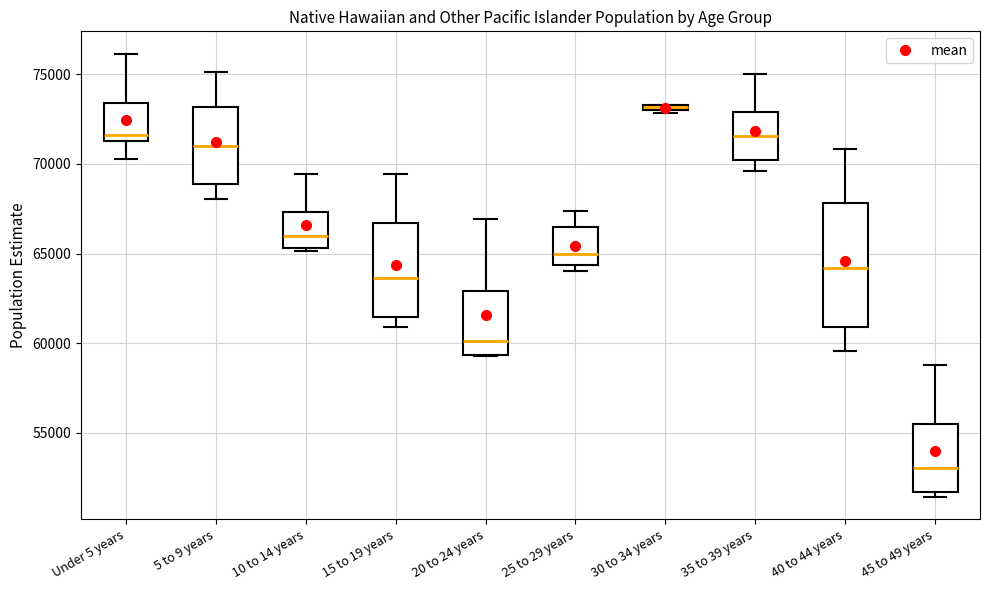

Comparing the boxes themselves (not the whiskers), which one is the tallest?

40 to 44 years